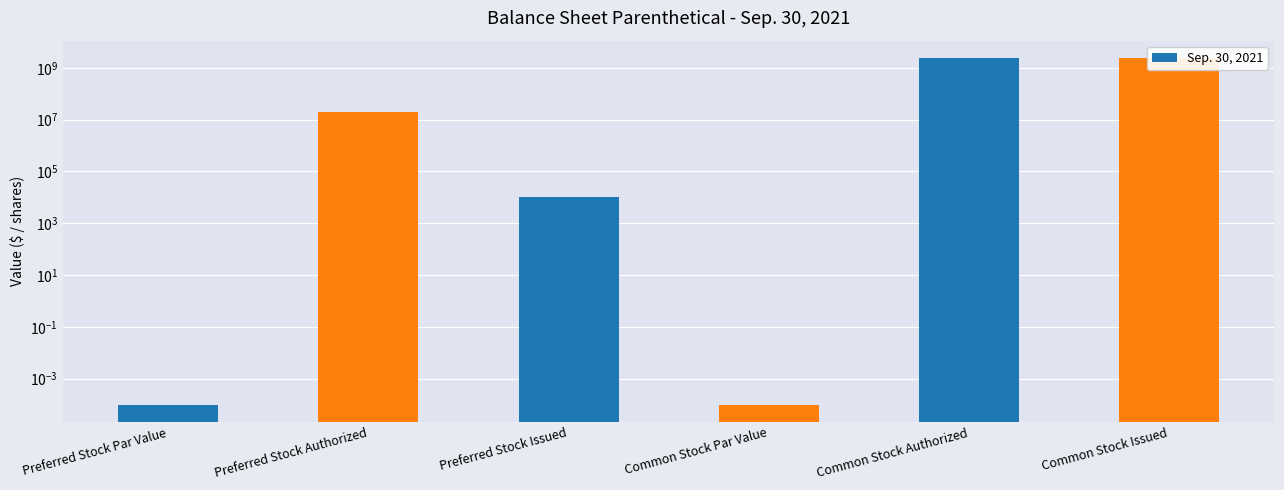

Reading left to right, list all the values displayed in this chart.

0.0	20000000.0	10000.0	0.0	2400000000.0	2315276582.0